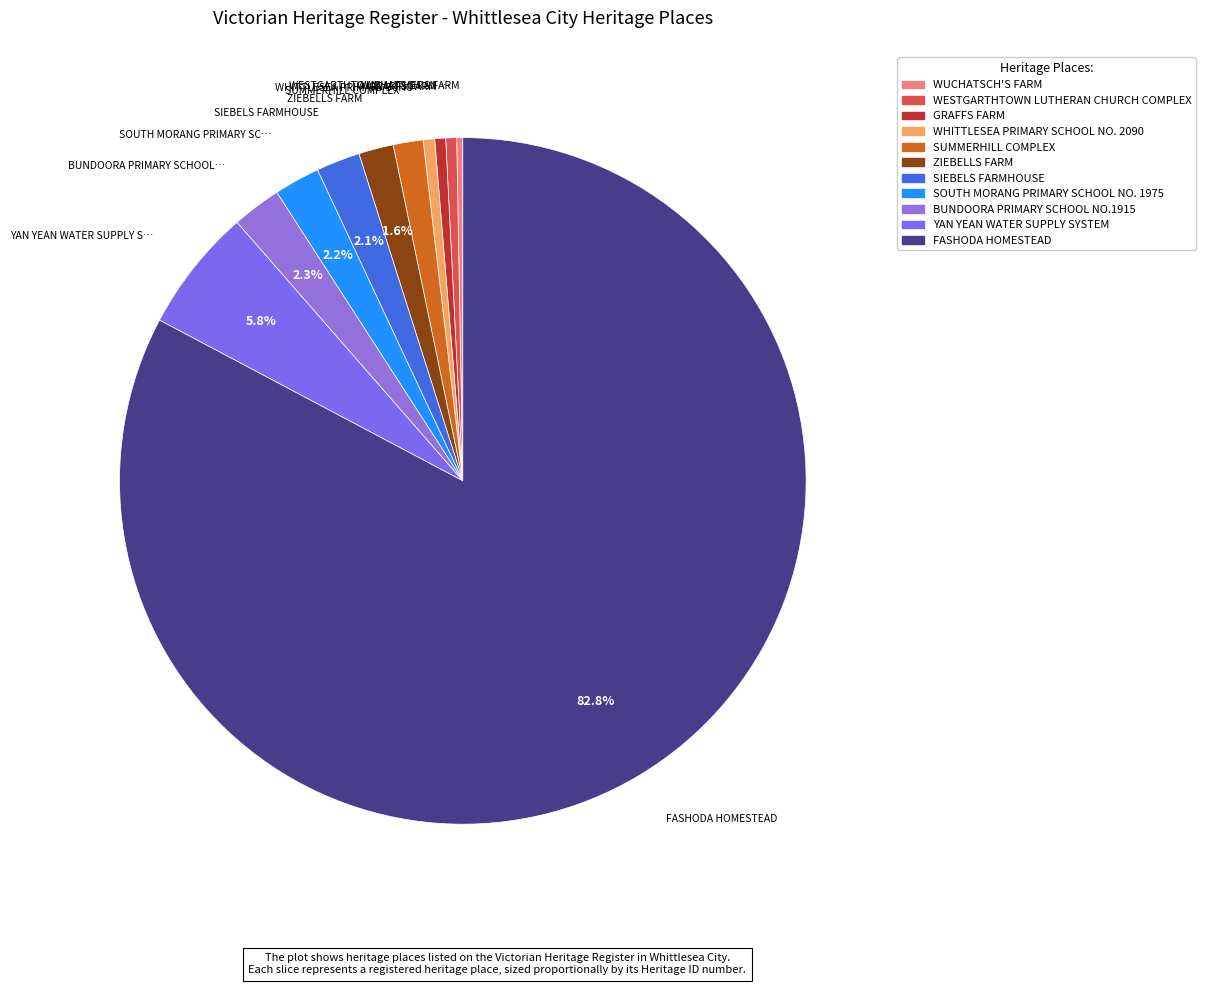

How much of the chart is everything except BUNDOORA PRIMARY SCHOOL NO.1915?

97.7%